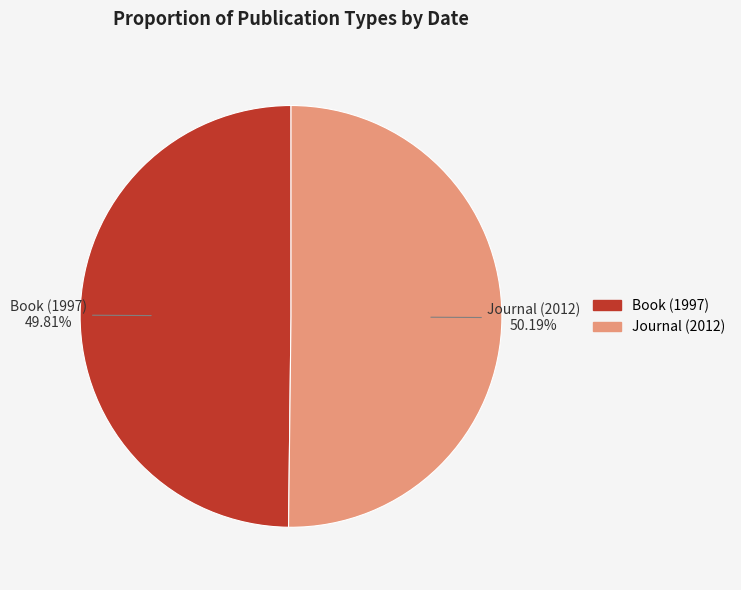

Is there any slice that represents more than half of the pie?

Yes